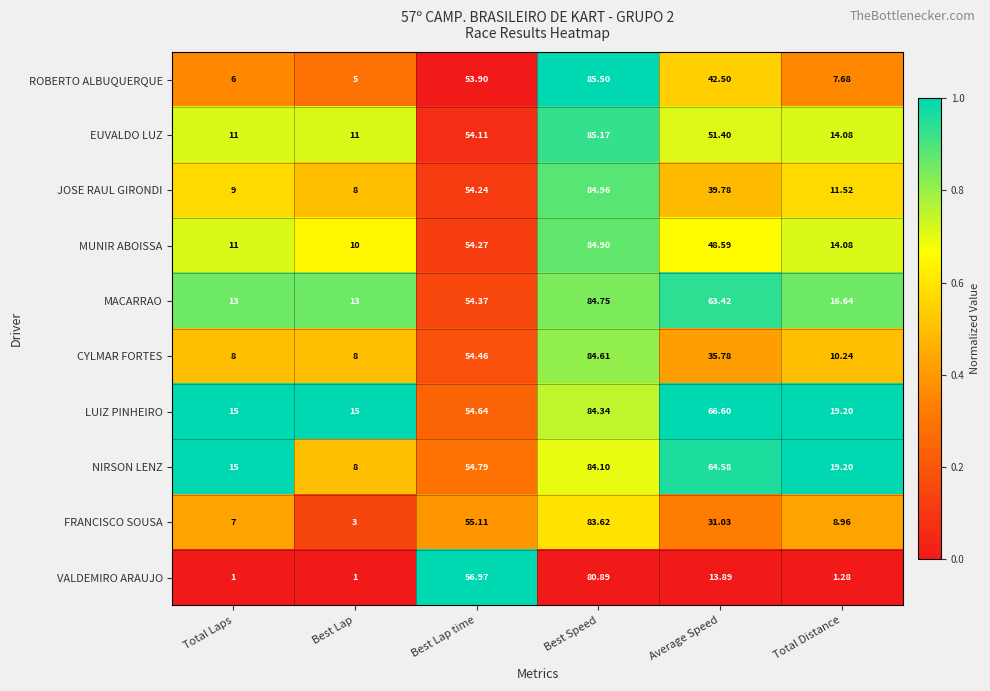

At which label is ROBERTO ALBUQUERQUE closest to 45?

Average Speed